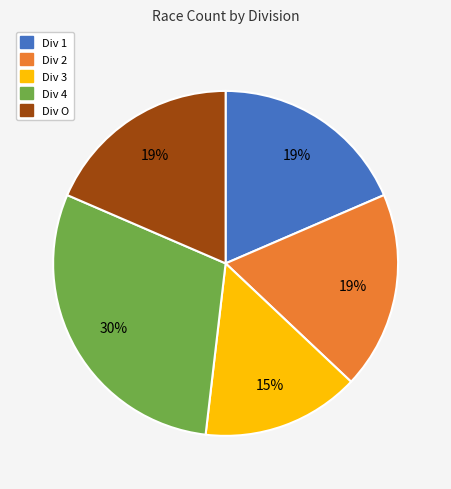

Which has a higher value, Div 4 or Div 3?

Div 4